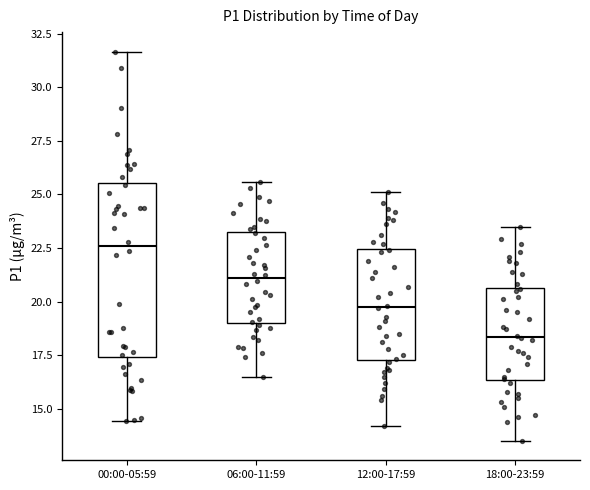

Where does the lower whisker of the box for 12:00-17:59 end on the y-axis? The values are not printed on the chart, so give them approximately, as read against the axis.

14.0